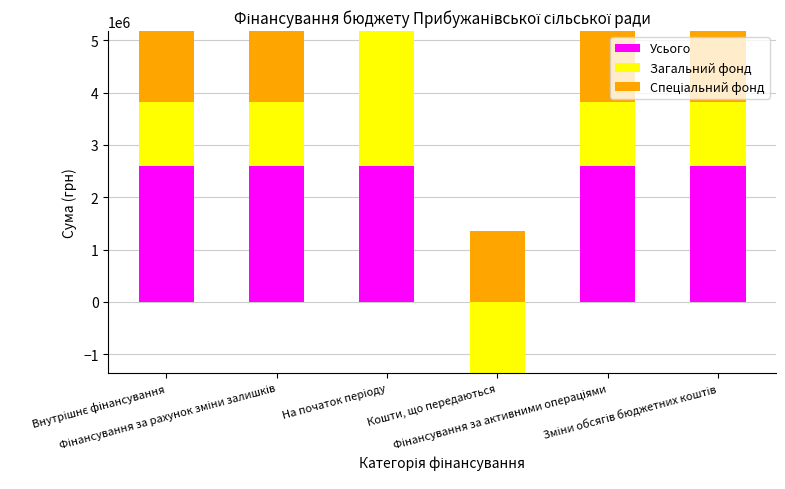

What is the value of the Загальний фонд bar at the 6th from the left?

1225193